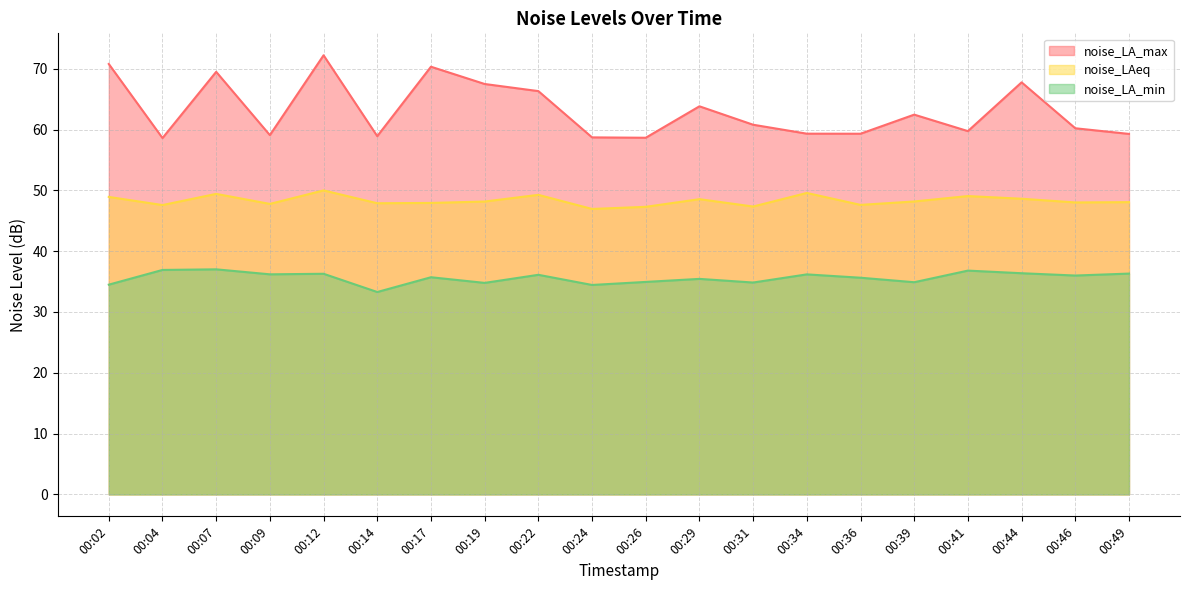

At how many categories does at least one series exceed 70?

3